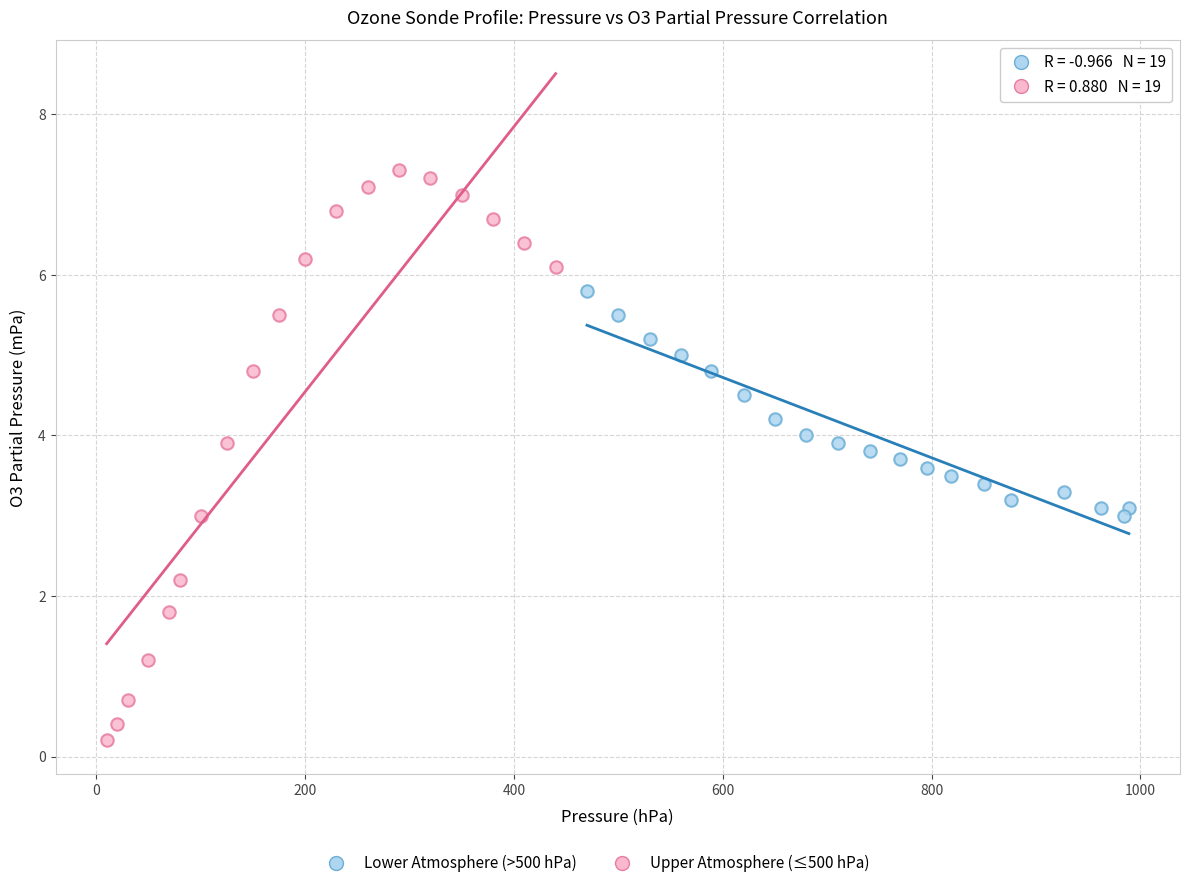

Which series has the largest Y range (max minus min)?

Upper Atmosphere (≤500 hPa)